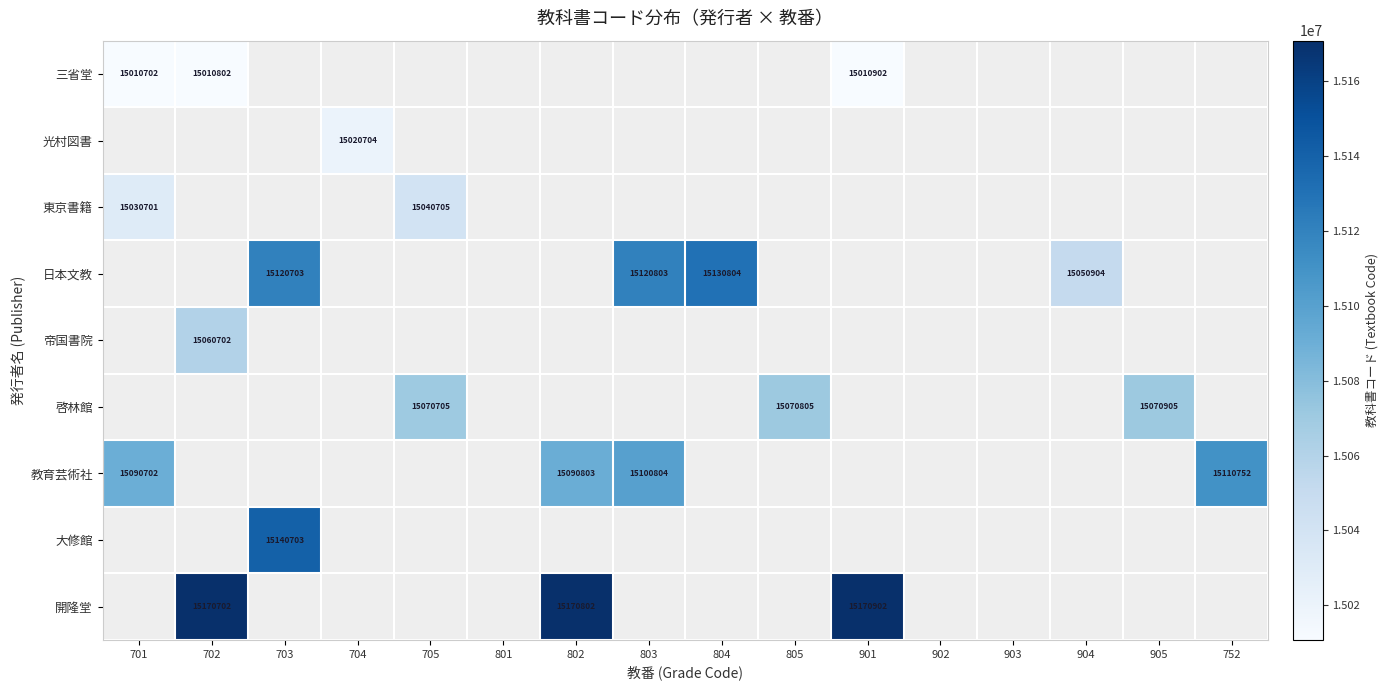

True or false: 日本文教 has a value of 23098028 at 804.

False